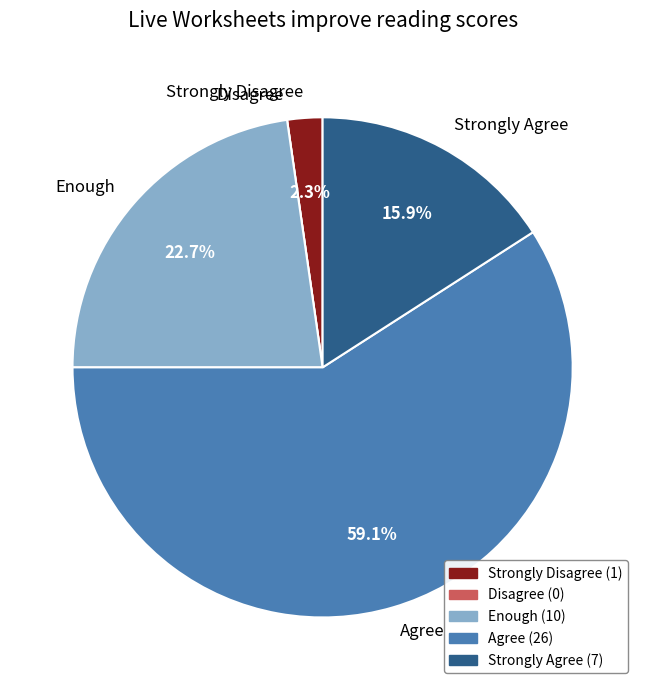

To the nearest percent, what percentage of the pie is Agree?

59%